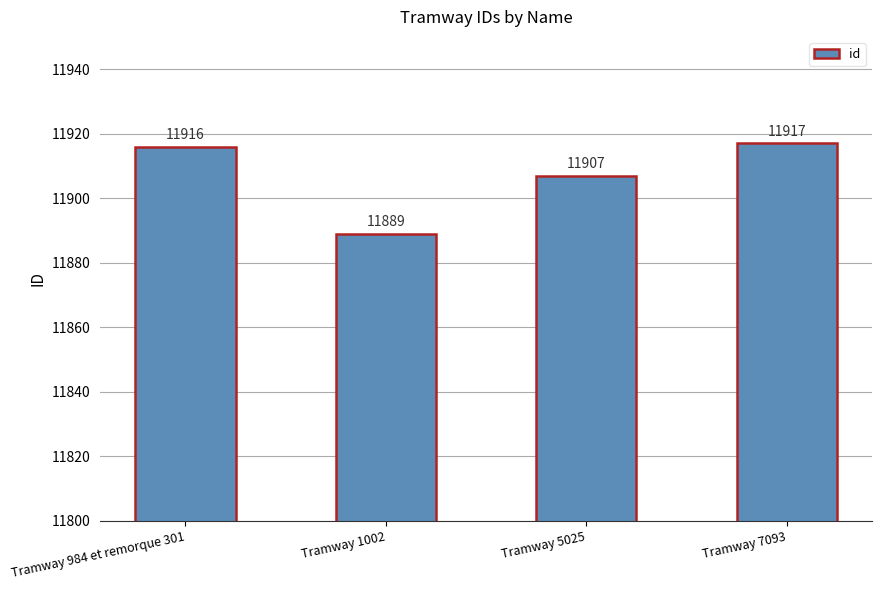

Rank the categories by value from highest to lowest.

Tramway 7093, Tramway 984 et remorque 301, Tramway 5025, Tramway 1002